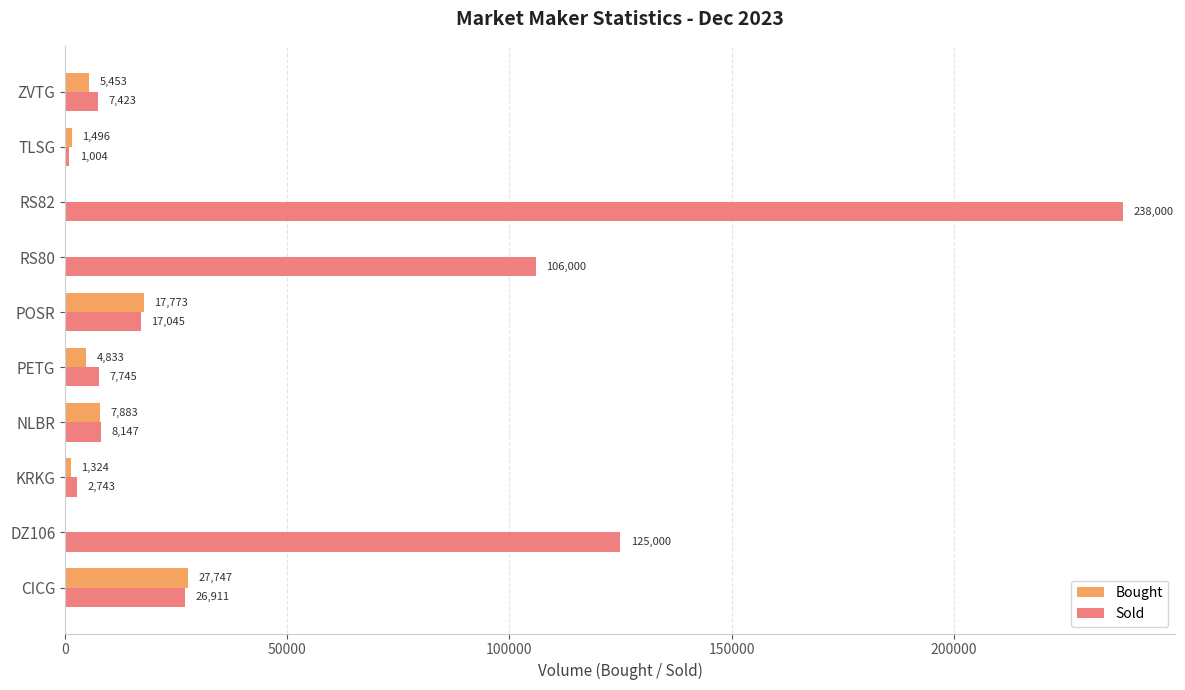

What is the sum of the Sold values at TLSG and DZ106?

126004